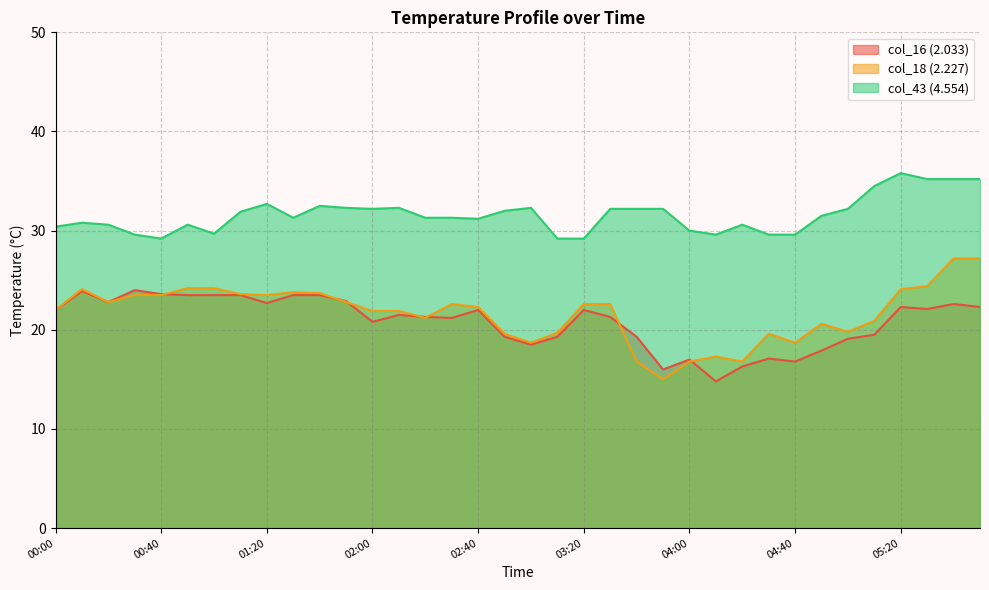

Which series has the largest total across all categories?

col_43 (4.554)